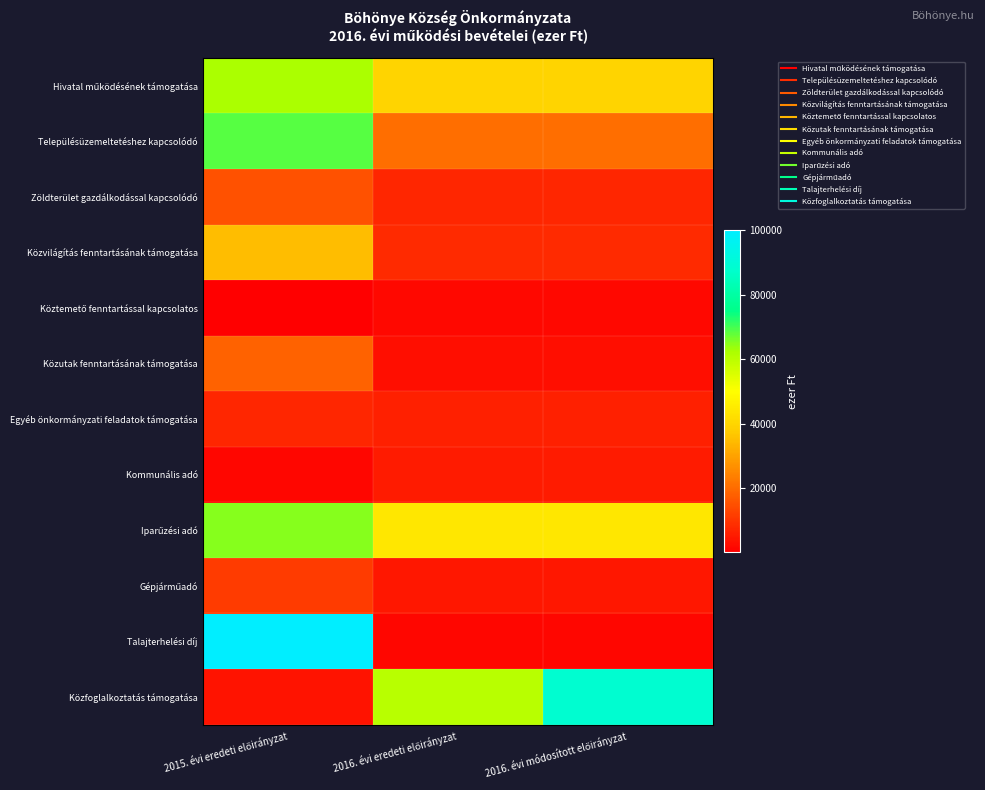

What is the maximum value shown in the chart?

100000